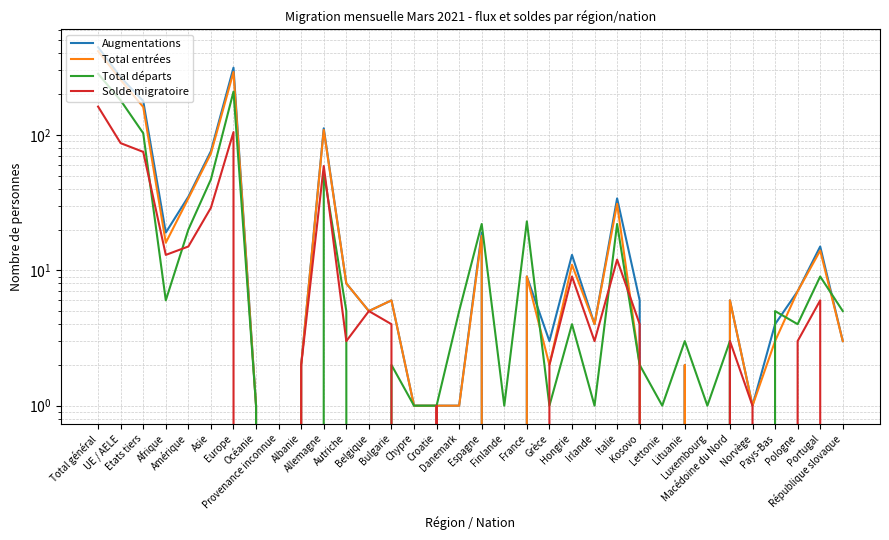

At which category does Solde migratoire reach its first local peak?

Europe